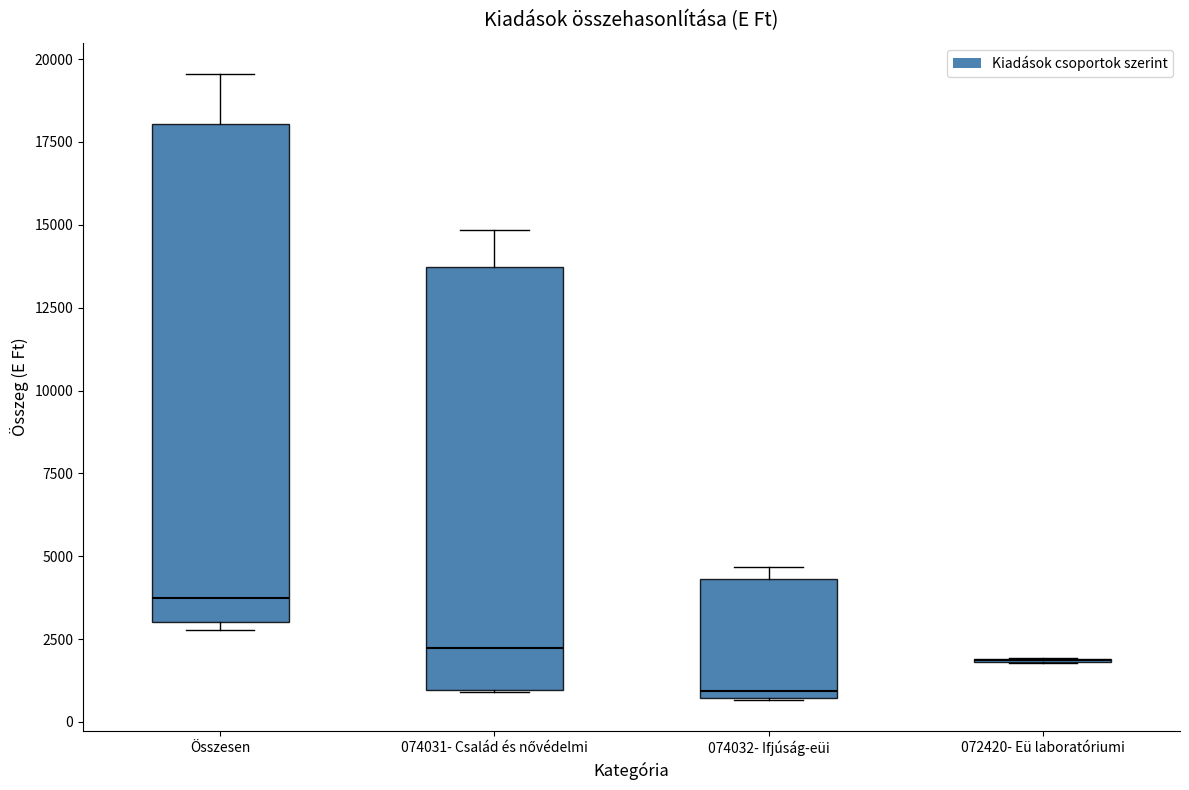

Where is the lower edge of the box for Összesen on the y-axis? The values are not printed on the chart, so give them approximately, as read against the axis.

3000